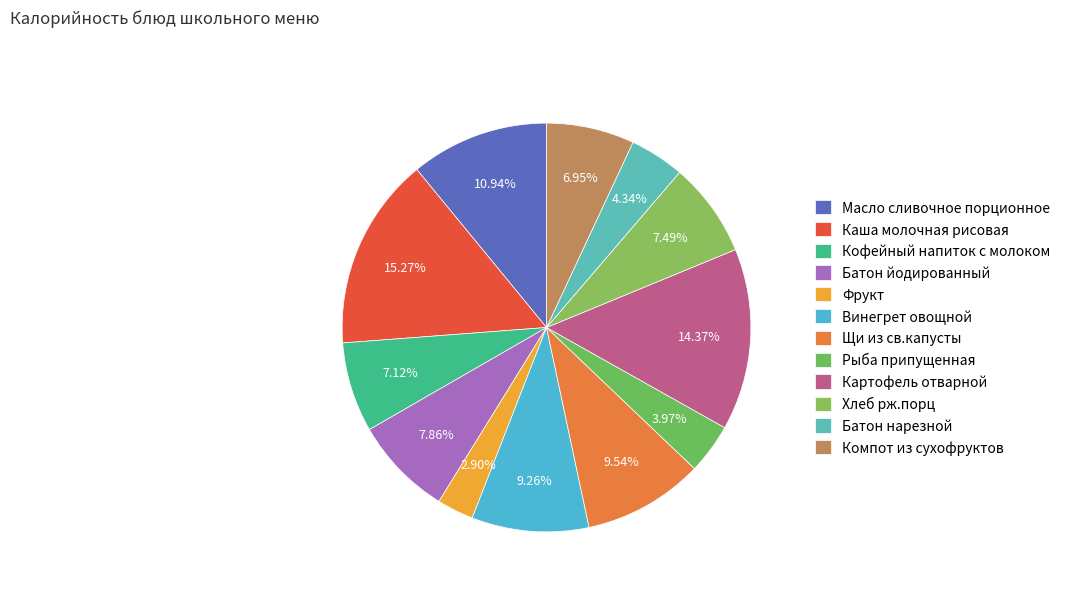

How many slices are in this pie chart?

12